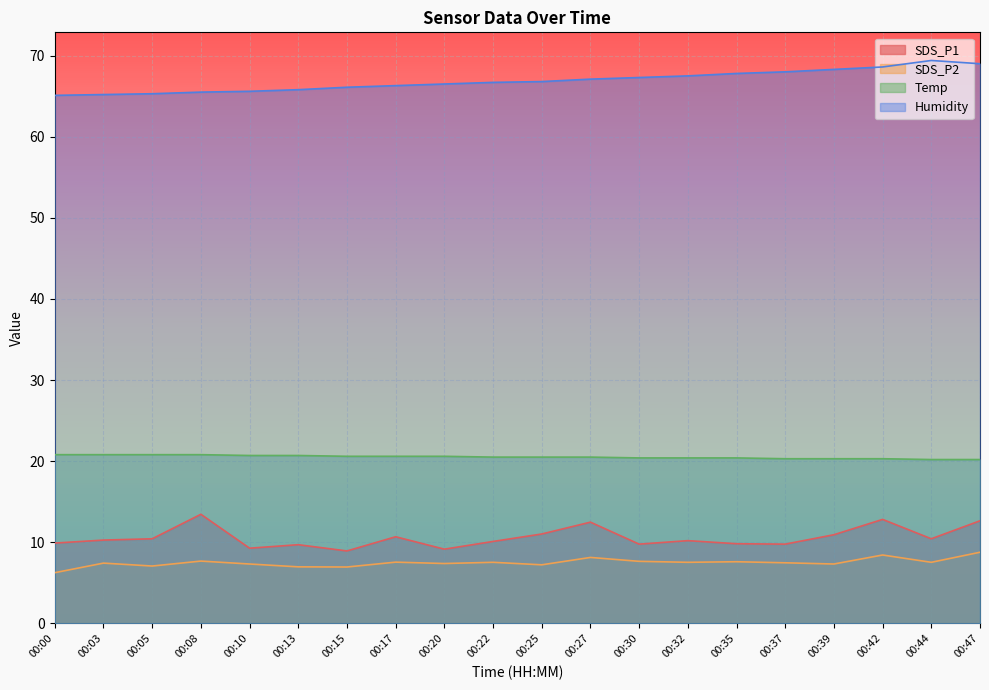

Reading left to right, what are all the values shown in this chart?

SDS_P1: 00:00=9.9	00:03=10.3	00:05=10.4	00:08=13.4	00:10=9.3	00:13=9.7	00:15=8.9	00:17=10.7	00:20=9.2	00:22=10.1	00:25=11.0	00:27=12.5	00:30=9.8	00:32=10.2	00:35=9.8	00:37=9.8	00:39=10.9	00:42=12.8	00:44=10.4	00:47=12.7
SDS_P2: 00:00=6.2	00:03=7.4	00:05=7.1	00:08=7.7	00:10=7.3	00:13=7.0	00:15=7.0	00:17=7.5	00:20=7.4	00:22=7.5	00:25=7.2	00:27=8.1	00:30=7.7	00:32=7.5	00:35=7.6	00:37=7.5	00:39=7.3	00:42=8.4	00:44=7.5	00:47=8.8
Temp: 00:00=20.8	00:03=20.8	00:05=20.8	00:08=20.8	00:10=20.7	00:13=20.7	00:15=20.6	00:17=20.6	00:20=20.6	00:22=20.5	00:25=20.5	00:27=20.5	00:30=20.4	00:32=20.4	00:35=20.4	00:37=20.3	00:39=20.3	00:42=20.3	00:44=20.2	00:47=20.2
Humidity: 00:00=65.1	00:03=65.2	00:05=65.3	00:08=65.5	00:10=65.6	00:13=65.8	00:15=66.1	00:17=66.3	00:20=66.5	00:22=66.7	00:25=66.8	00:27=67.1	00:30=67.3	00:32=67.5	00:35=67.8	00:37=68.0	00:39=68.3	00:42=68.6	00:44=69.4	00:47=69.0